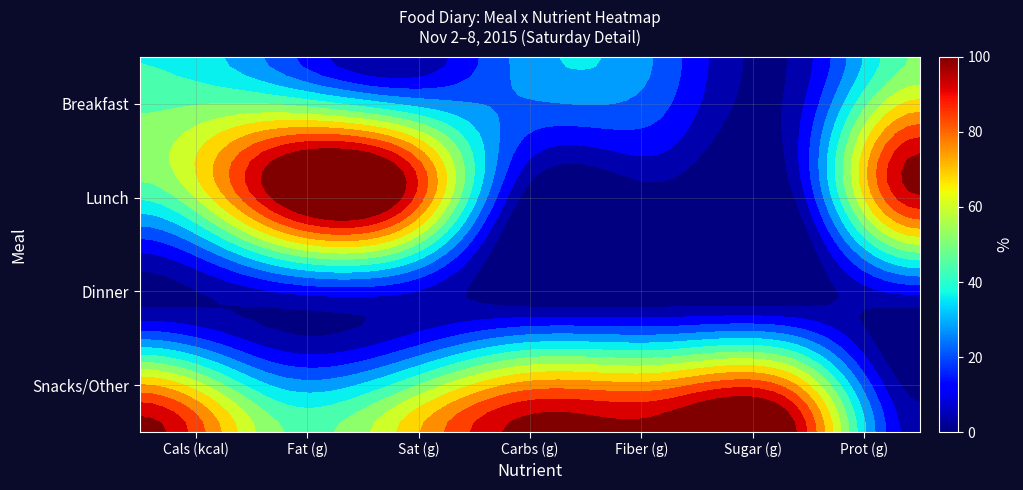

The value of Lunch at Sat (g) is 134.4. True or false?

False